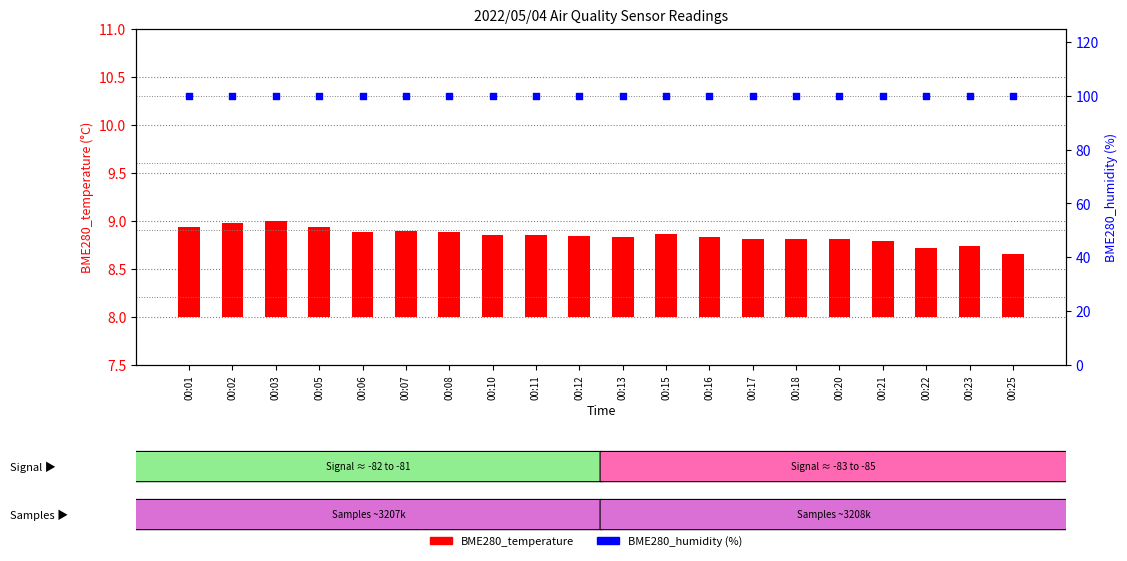

Which series contains the lowest Y value?

BME280_temperature